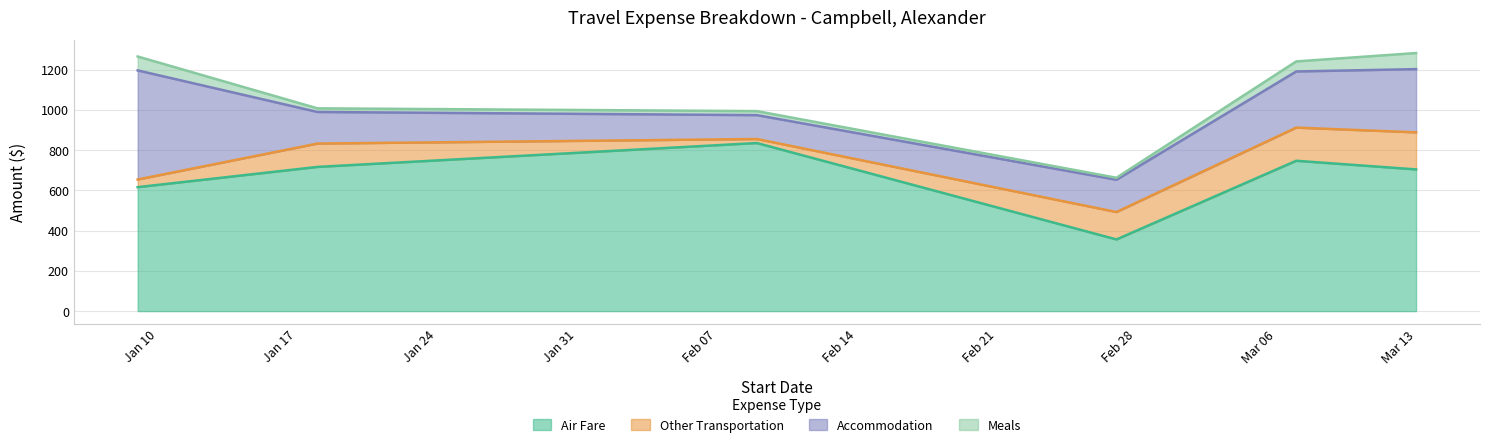

What is the minimum value for Meals?

9.9